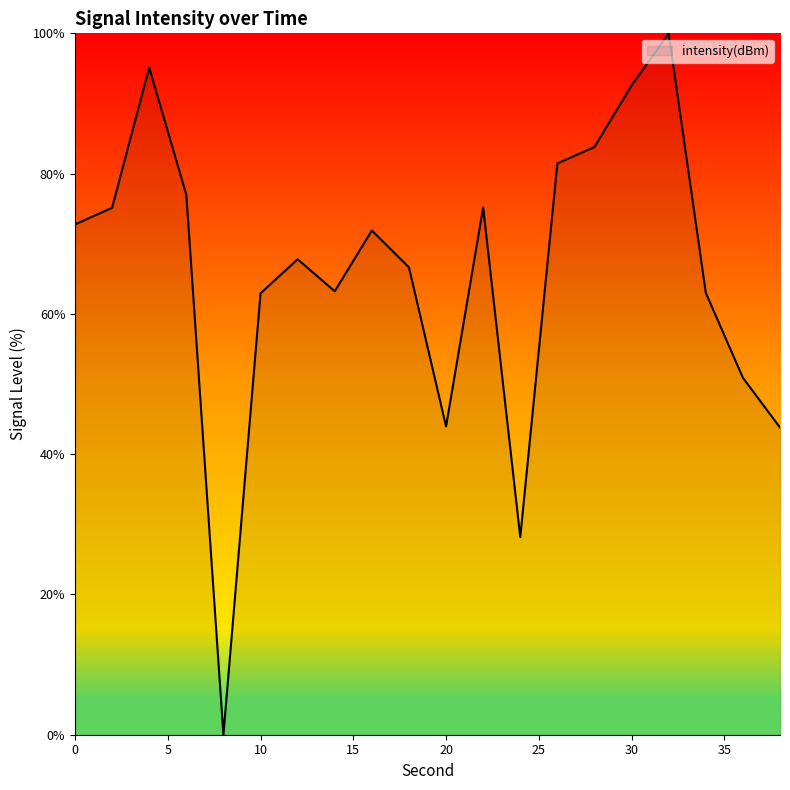

How many distinct data groups are displayed?

1